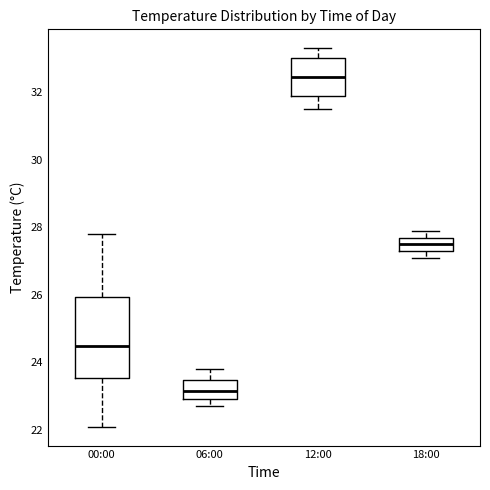

Reading left to right, transcribe this box plot: for each box, give where its median line is, the range the box spans, and where its two whiskers end, as read against the y-axis. The values are not printed on the chart, so give them approximately, as read against the axis.

00:00: median 24.6, box 23.6 to 26.0, whiskers 22.2 to 27.8
06:00: median 23.2, box 23.0 to 23.4, whiskers 22.8 to 23.8
12:00: median 32.4, box 32.0 to 33.0, whiskers 31.6 to 33.4
18:00: median 27.6 (inside the box), box 27.4 to 27.6, whiskers 27.2 to 28.0